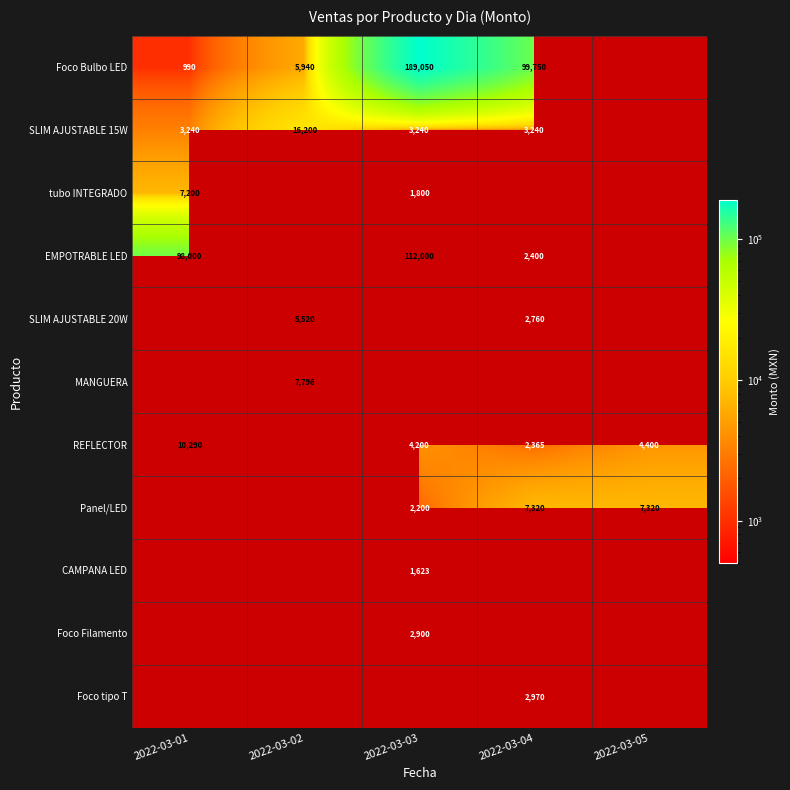

The tubo INTEGRADO series shows 7200 at 2022-03-01. True or false?

True